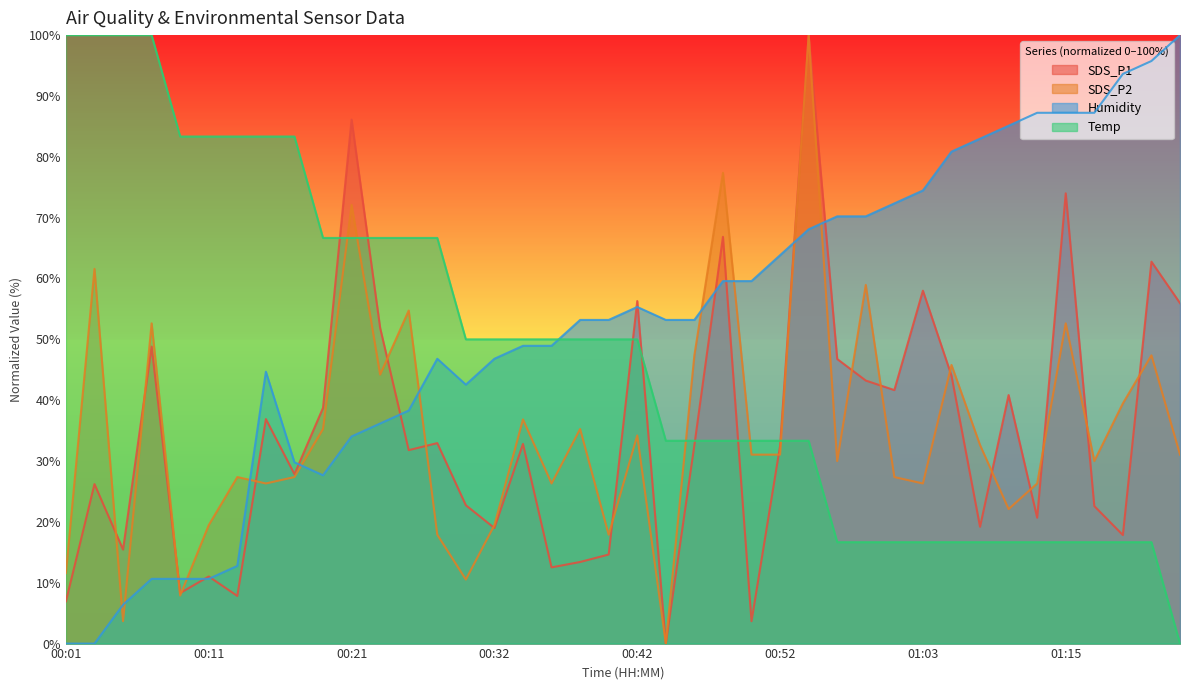

Is it true that SDS_P2 equals 10.5 at 00:30?

True